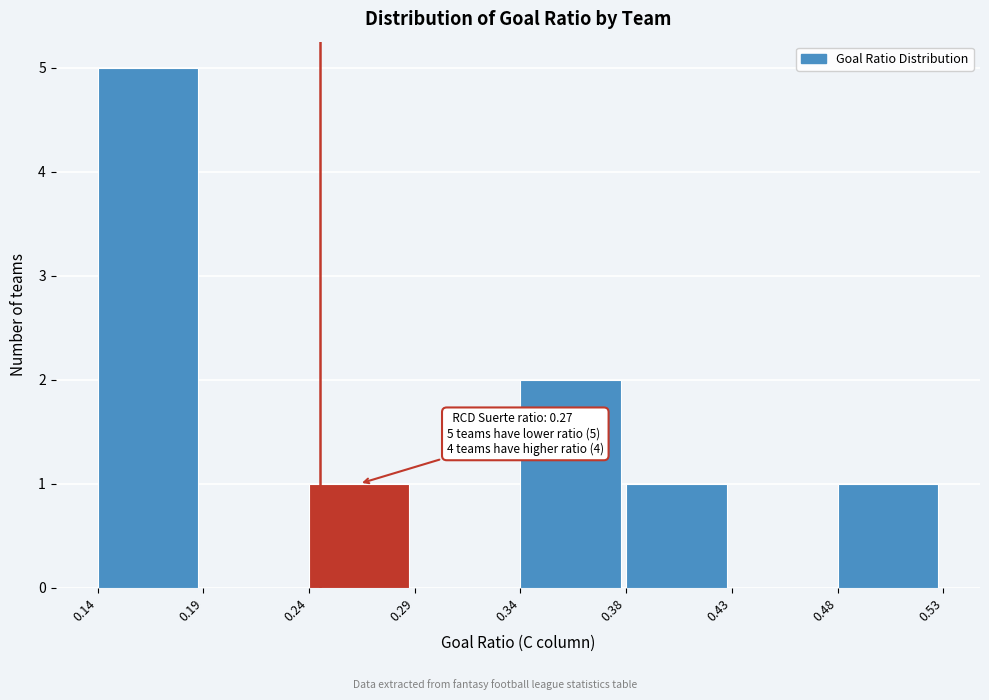

Reading left to right, transcribe all the data shown in this chart.

0.14=5	0.19=0	0.24=1	0.29=0	0.34=2	0.38=1	0.43=0	0.48=1